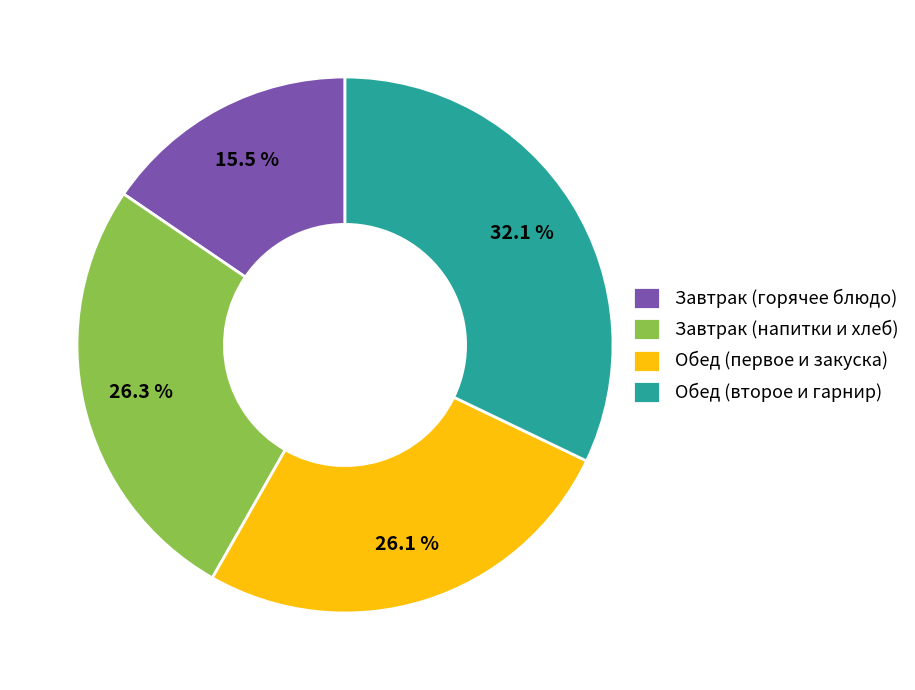

What is the ratio of the value at Обед (первое и закуска) to the value at Завтрак (напитки и хлеб)?

1.0